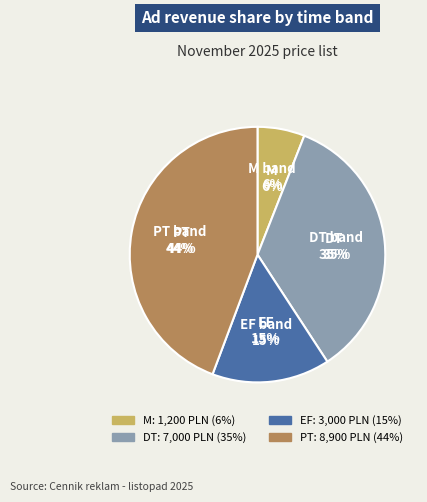

Combined, do M and EF account for over 50%?

No